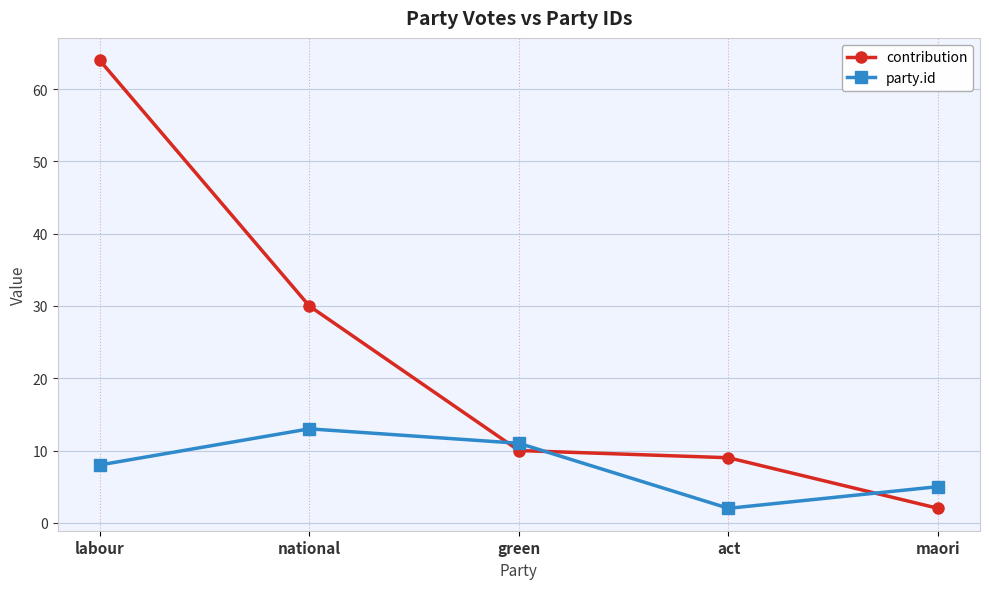

List the labels in order of contribution value, smallest first.

maori, act, green, national, labour